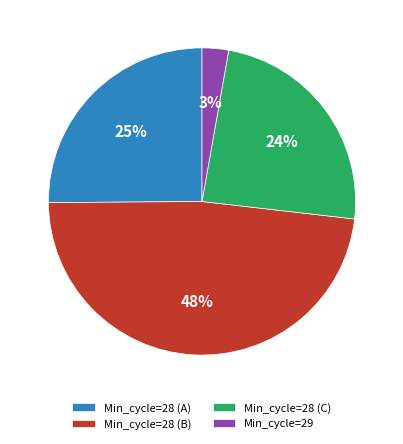

What percentage is the Min_cycle=28 (C) slice, to the nearest percent?

24%